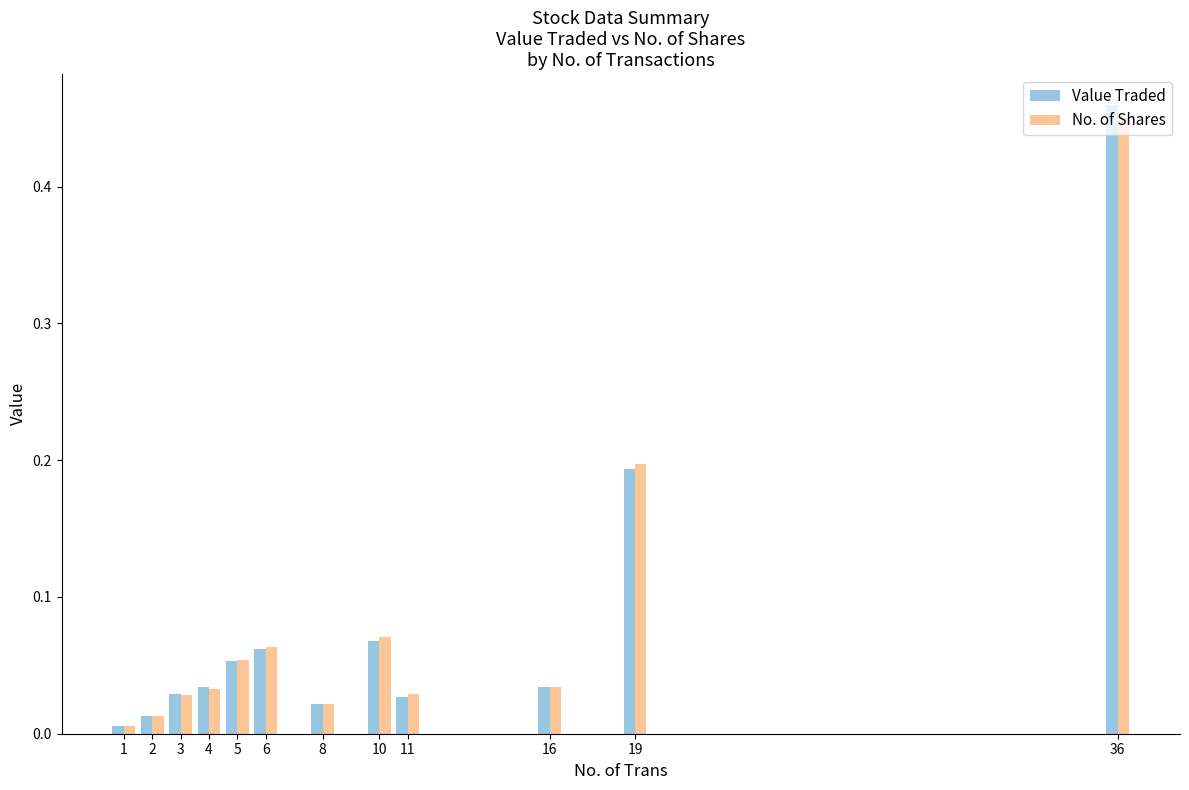

Rank the series by their maximum value, from lowest to highest.

No. of Shares, Value Traded